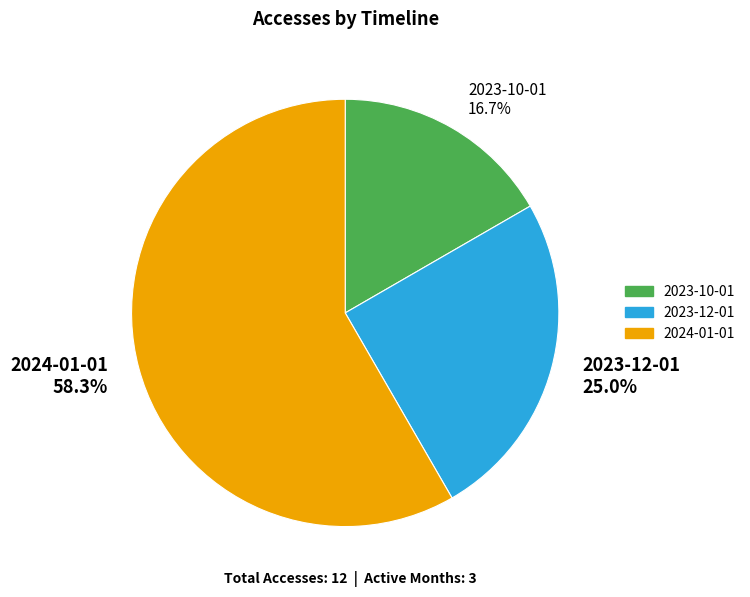

Which slice represents more than half of the pie?

2024-01-01